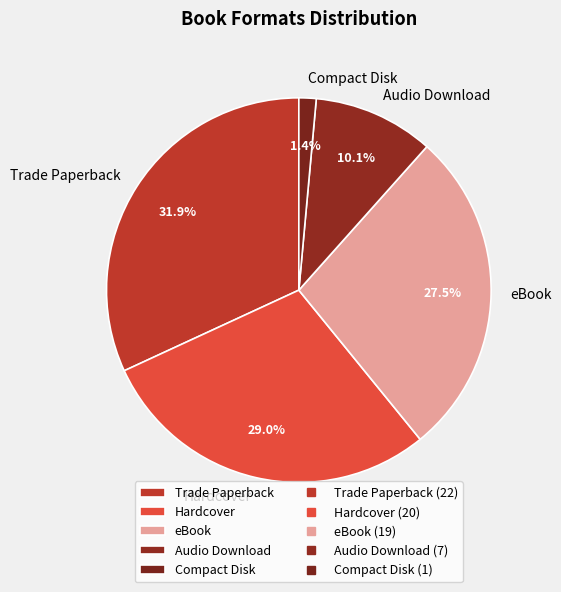

What percentage is the Audio Download slice, to the nearest percent?

10%